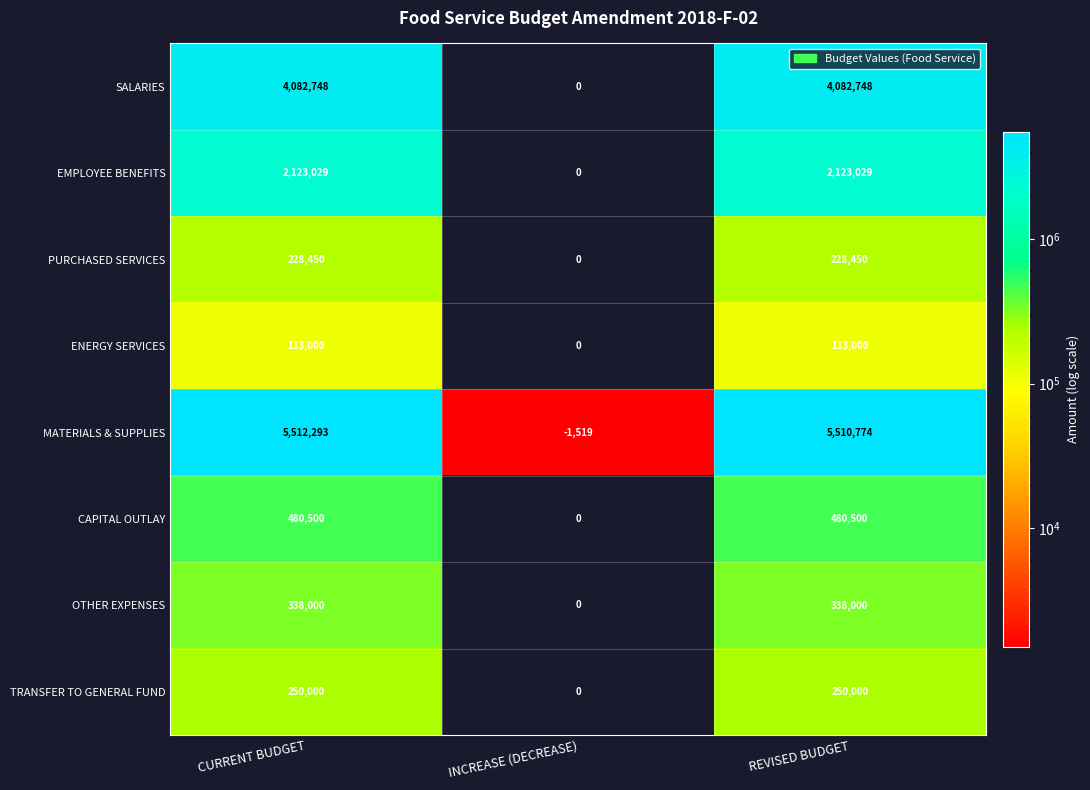

The value of OTHER EXPENSES at REVISED BUDGET is 338000. True or false?

True